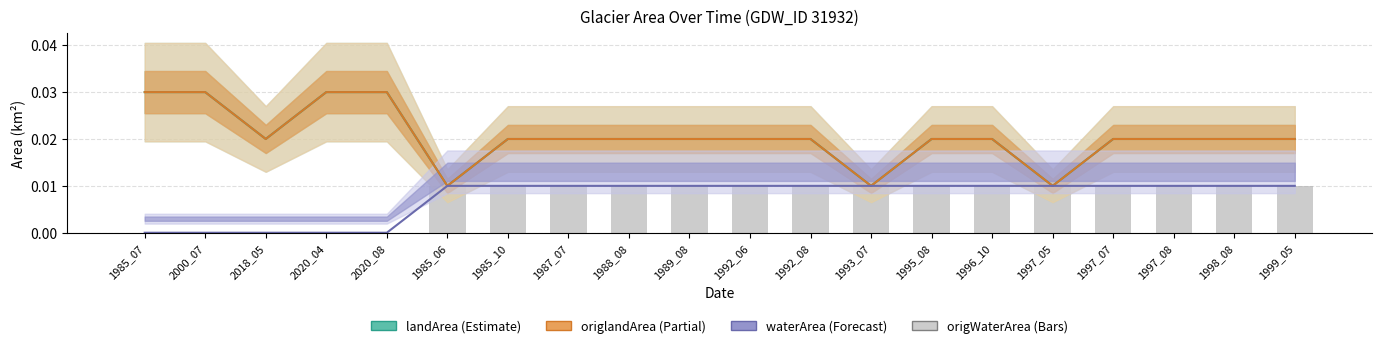

What position from the right is 2020_04?

17